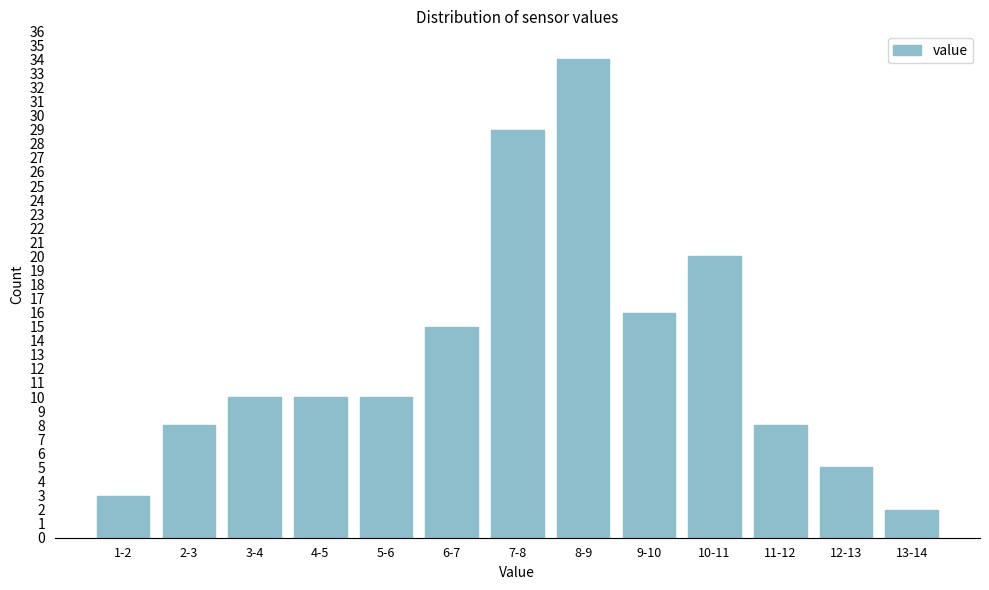

Reading left to right, transcribe all the data shown in this chart.

1-2=3	2-3=8	3-4=10	4-5=10	5-6=10	6-7=15	7-8=29	8-9=34	9-10=16	10-11=20	11-12=8	12-13=5	13-14=2